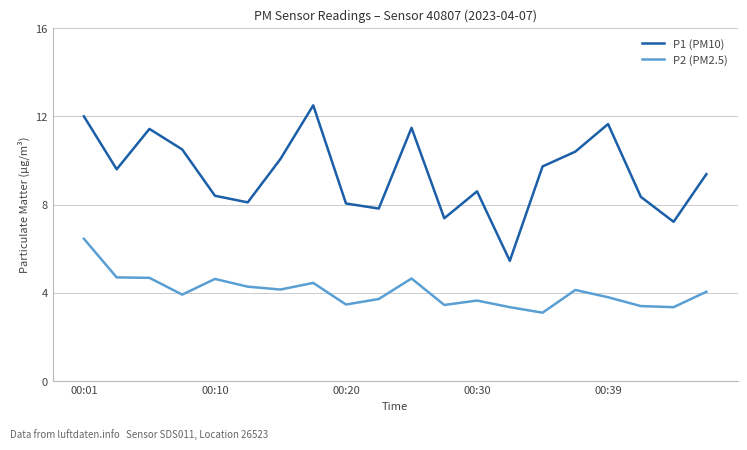

Which series has the largest total across all categories?

P1 (PM10)